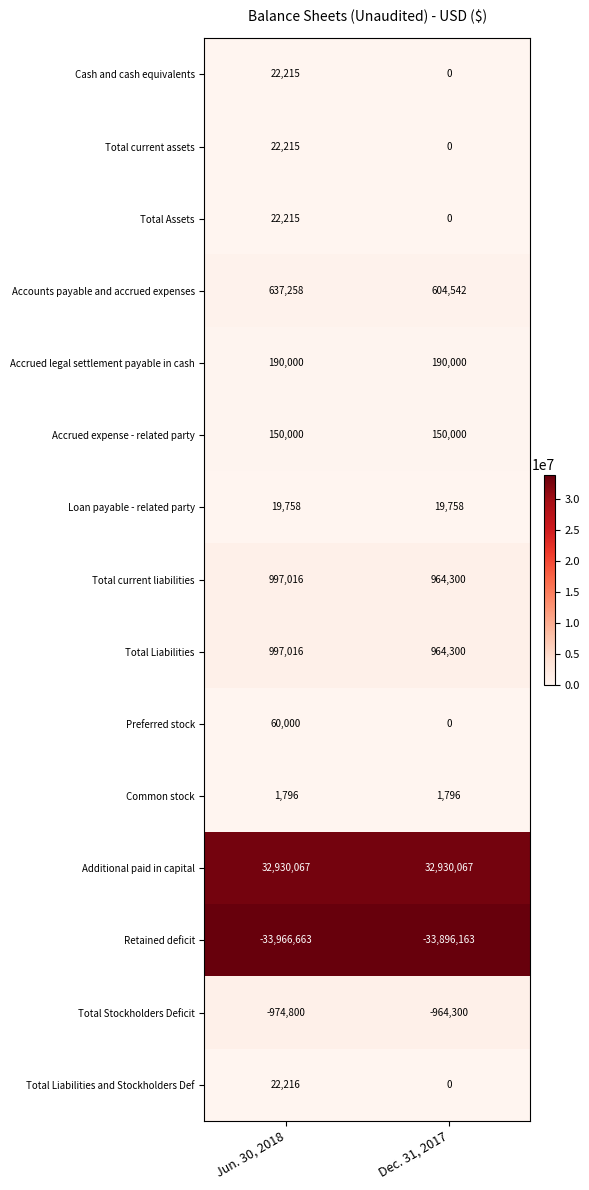

At how many categories does at least one series exceed 9263800?

2